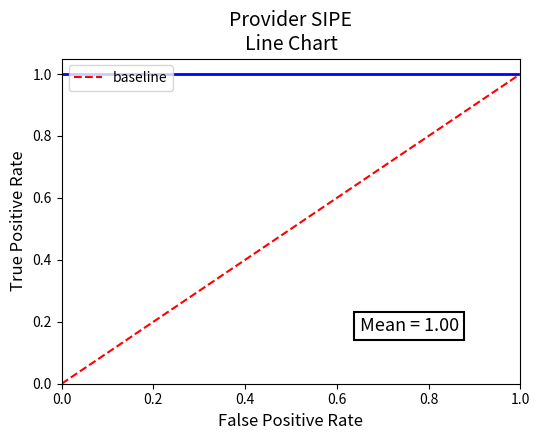

How many values are above zero?

1